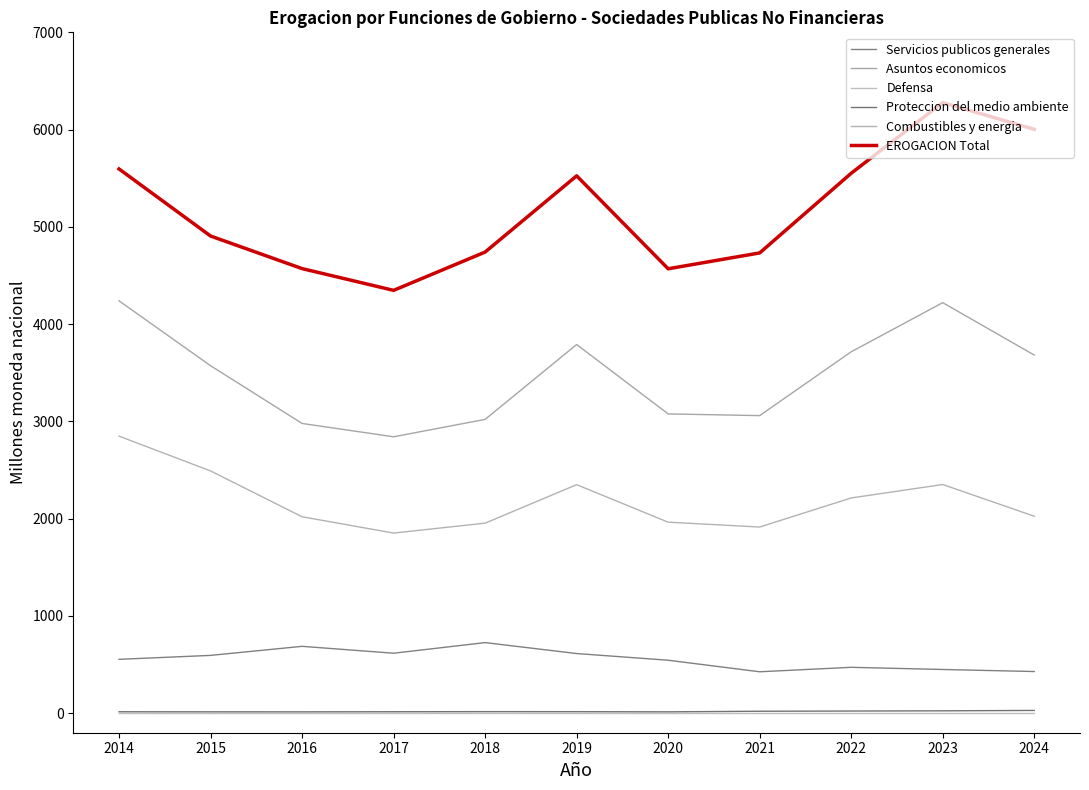

Reading left to right, what are all the values shown in this chart?

Servicios publicos generales: 554.5	595.0	688.0	617.3	726.4	613.9	545.2	426.6	472.4	450.1	429.1
Asuntos economicos: 4239.7	3572.9	2979.4	2842.2	3021.0	3790.8	3077.3	3060.0	3715.9	4221.1	3682.4
Defensa: 0.0	0.0	0.0	0.0	0.0	0.0	0.0	0.0	0.0	0.0	0.0
Proteccion del medio ambiente: 15.6	14.9	14.6	15.8	16.6	16.3	14.7	20.8	22.9	25.1	29.1
Combustibles y energia: 2848.8	2491.1	2020.0	1852.4	1954.3	2349.9	1964.4	1914.5	2213.3	2351.5	2025.7
EROGACION Total: 5595.5	4906.2	4571.0	4347.5	4741.2	5524.7	4569.4	4732.3	5551.4	6277.6	6003.1